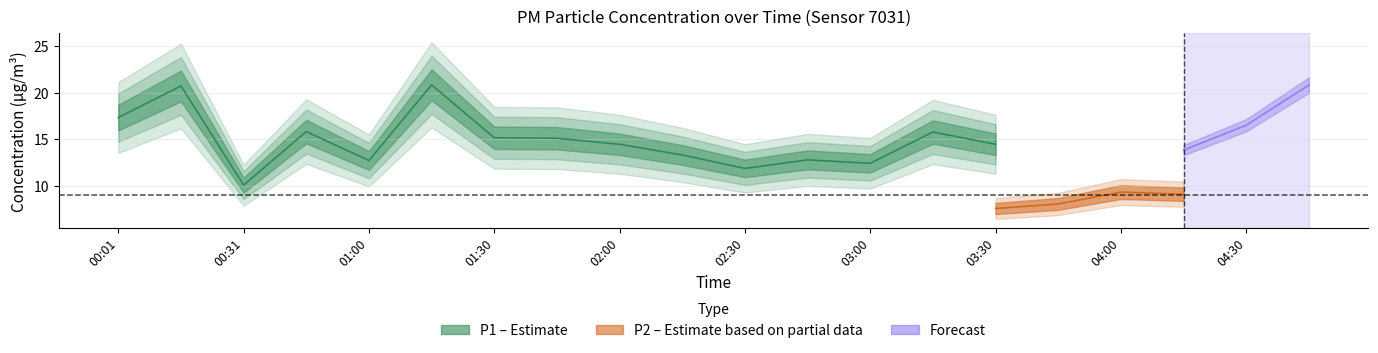

At which category is the sum across all series the highest?

04:45